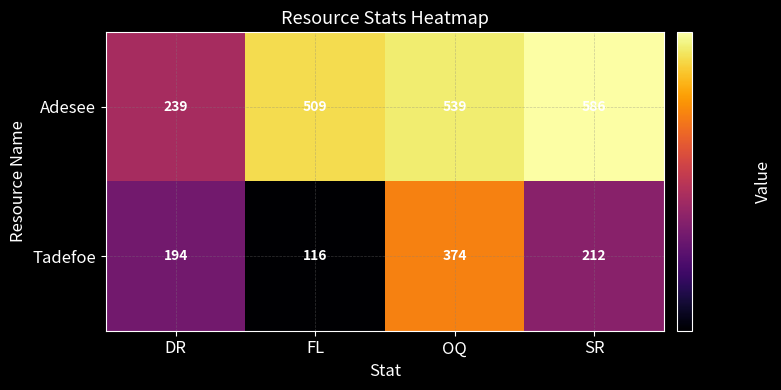

What is the highest value of the Tadefoe series?

374